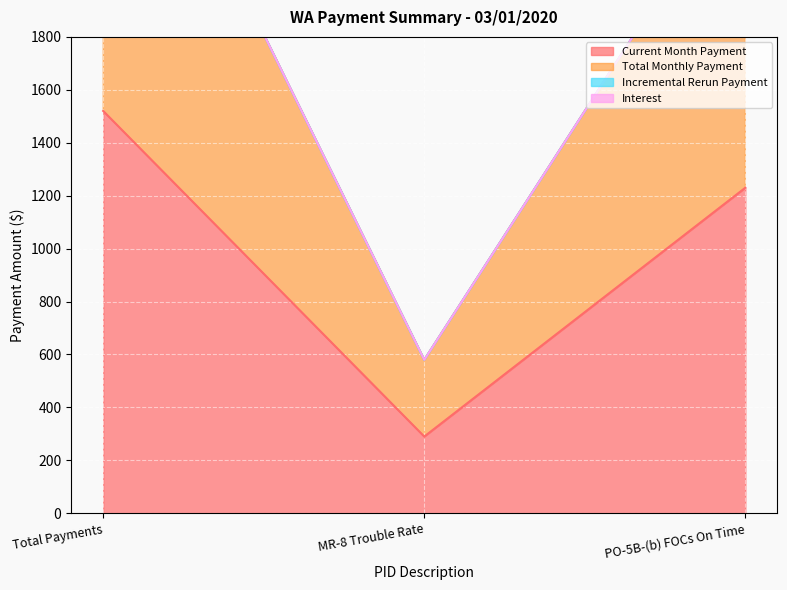

Which has a higher value, MR-8 Trouble Rate or PO-5B-(b) FOCs On Time?

PO-5B-(b) FOCs On Time